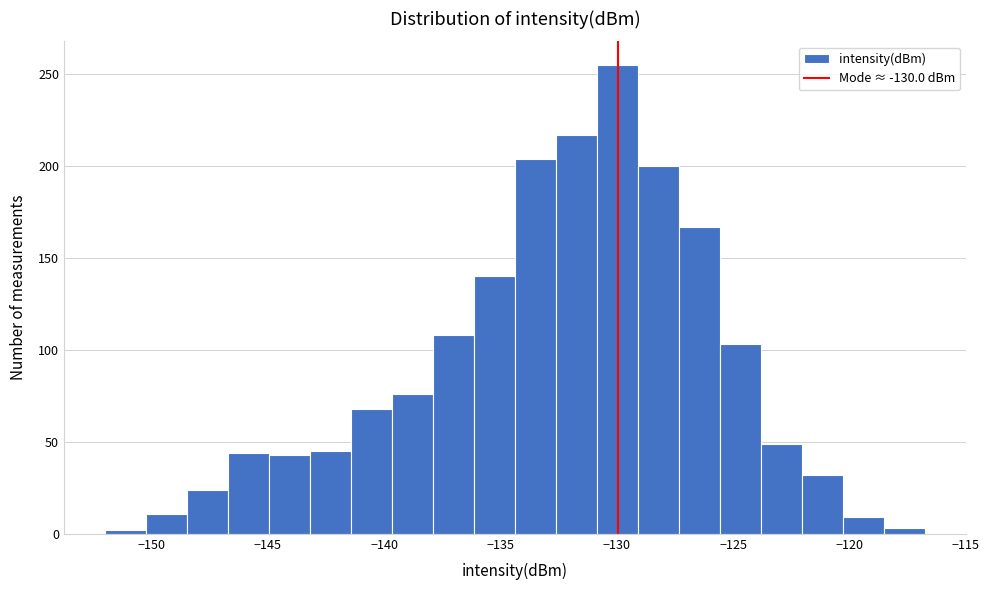

Read against the x-axis, roughly where is the centre of the tallest bar?

-130.0